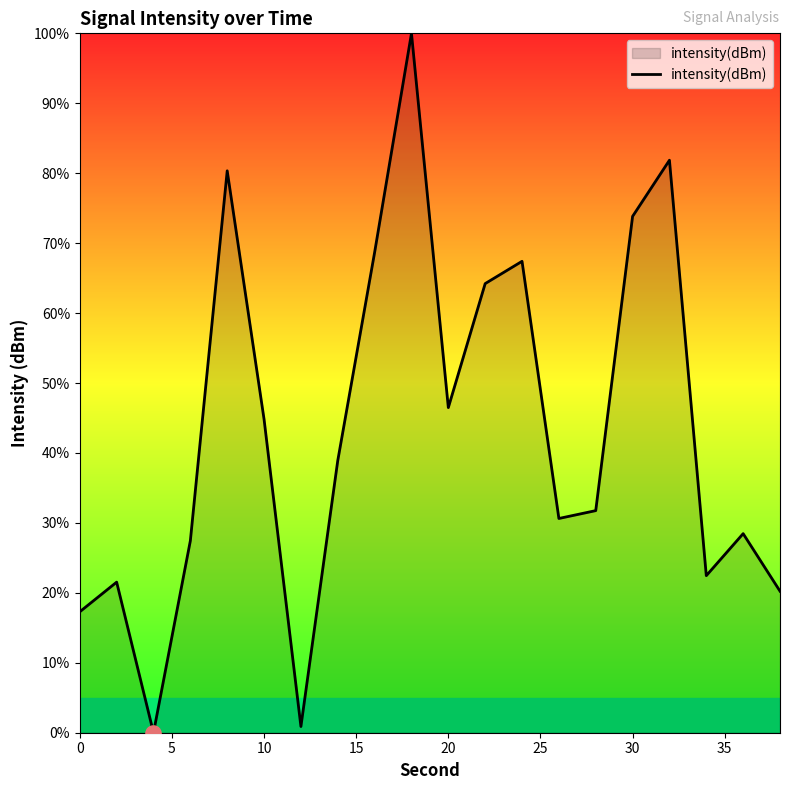

What is the difference between the maximum and minimum values?

100.0